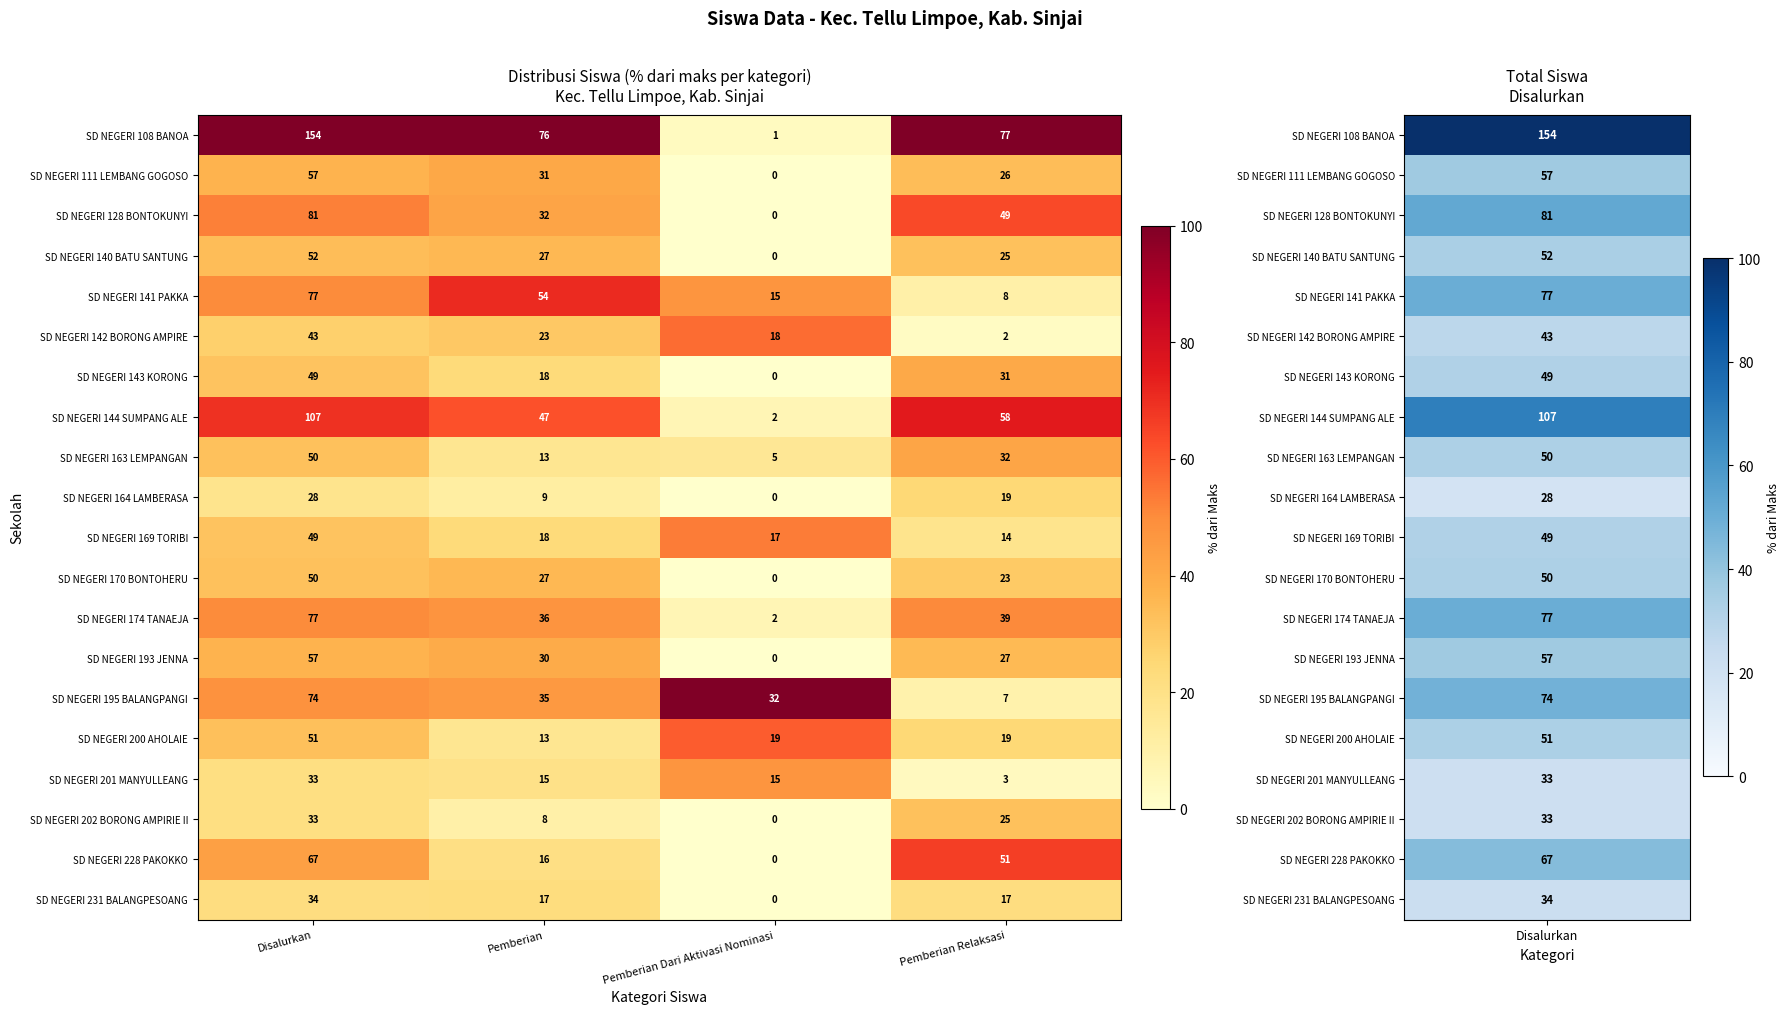

Where does the SD NEGERI 200 AHOLAIE series first go above 19?

Disalurkan